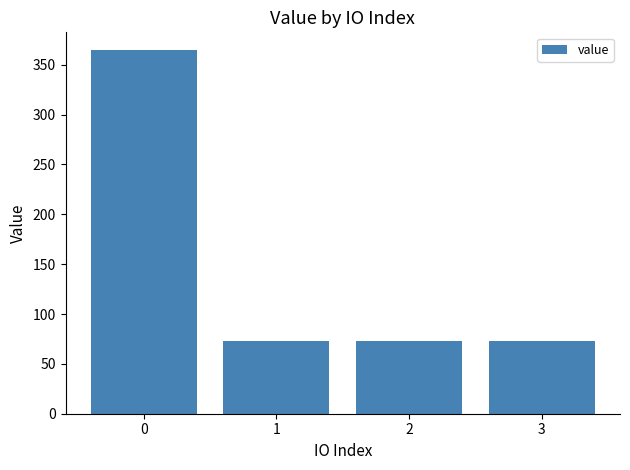

Approximately how many times larger is the value at 1 compared to 2?

1.0